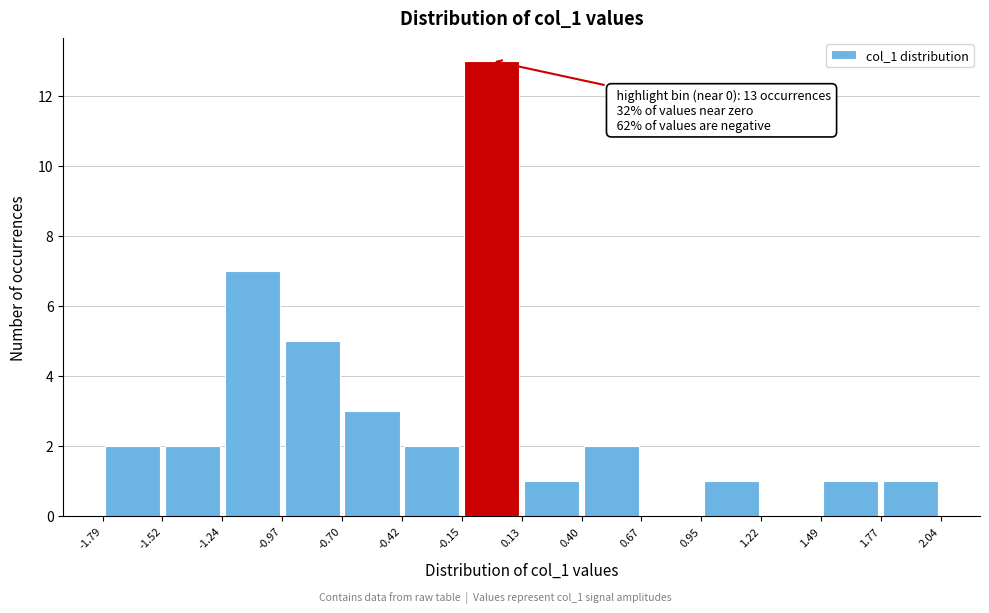

Over which range of the x-axis is the bar tallest?

-0.15 to 0.13